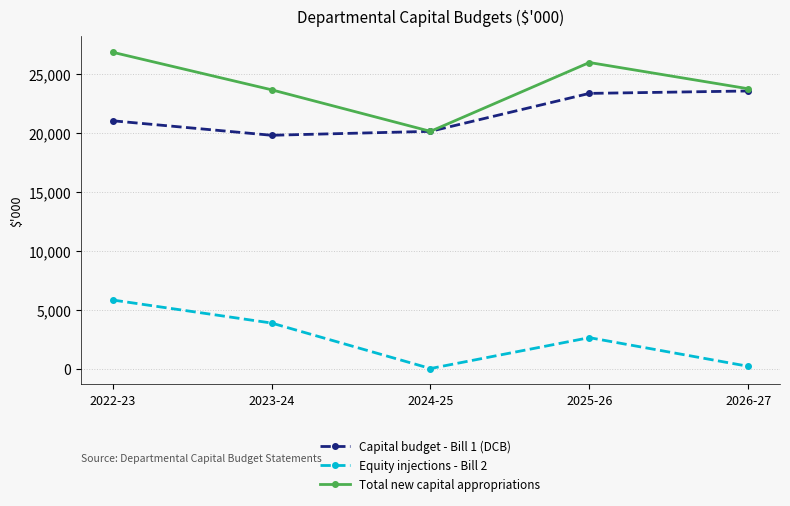

True or false: Capital budget - Bill 1 (DCB) and Equity injections - Bill 2 cross at least once.

False